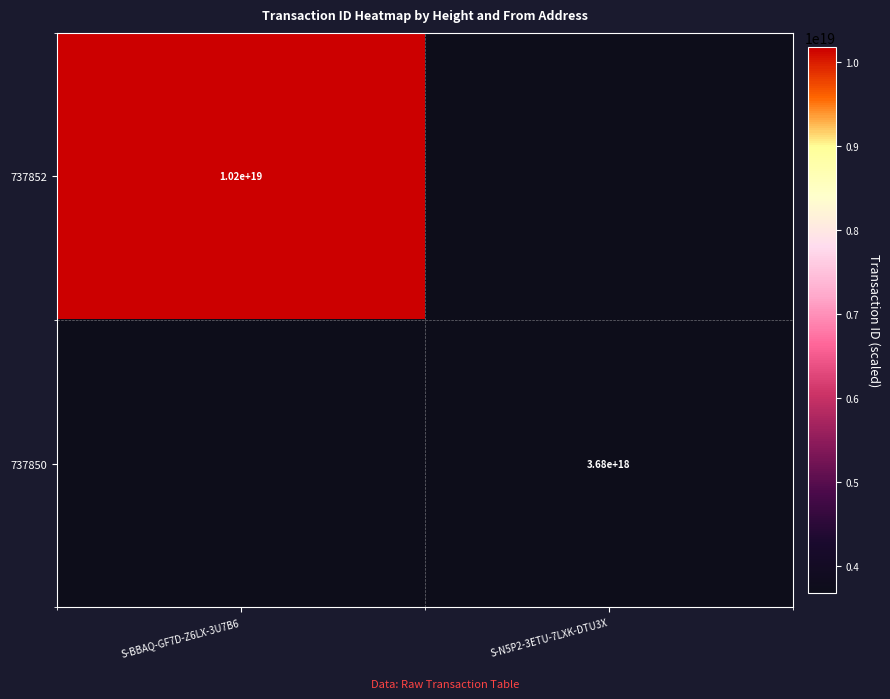

Is the value of 737852 at S-BBAQ-GF7D-Z6LX-3U7B6 greater than the value of 737850 at S-N5P2-3ETU-7LXK-DTU3X?

Yes